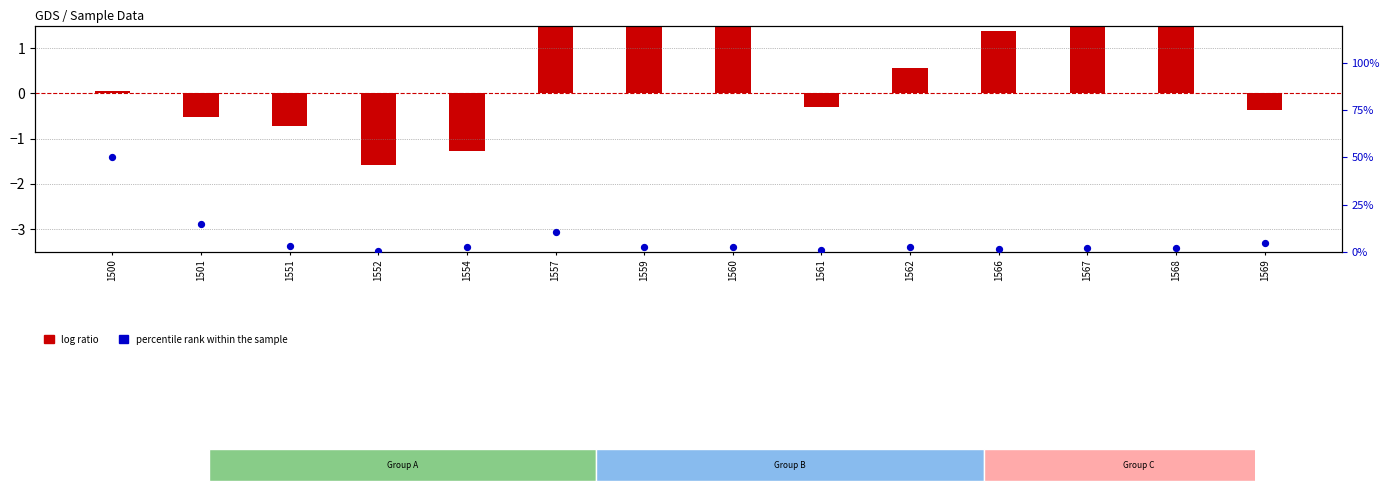

Is the value of percentile rank within the sample at 1551 greater than the value of log ratio at 1568?

No